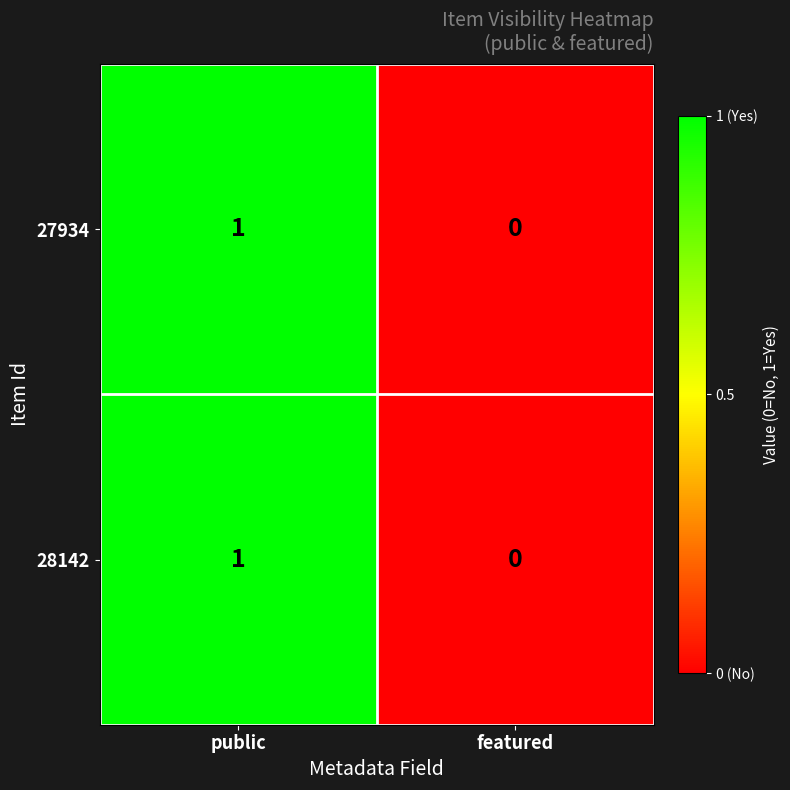

At which category is the sum across all series the highest?

public